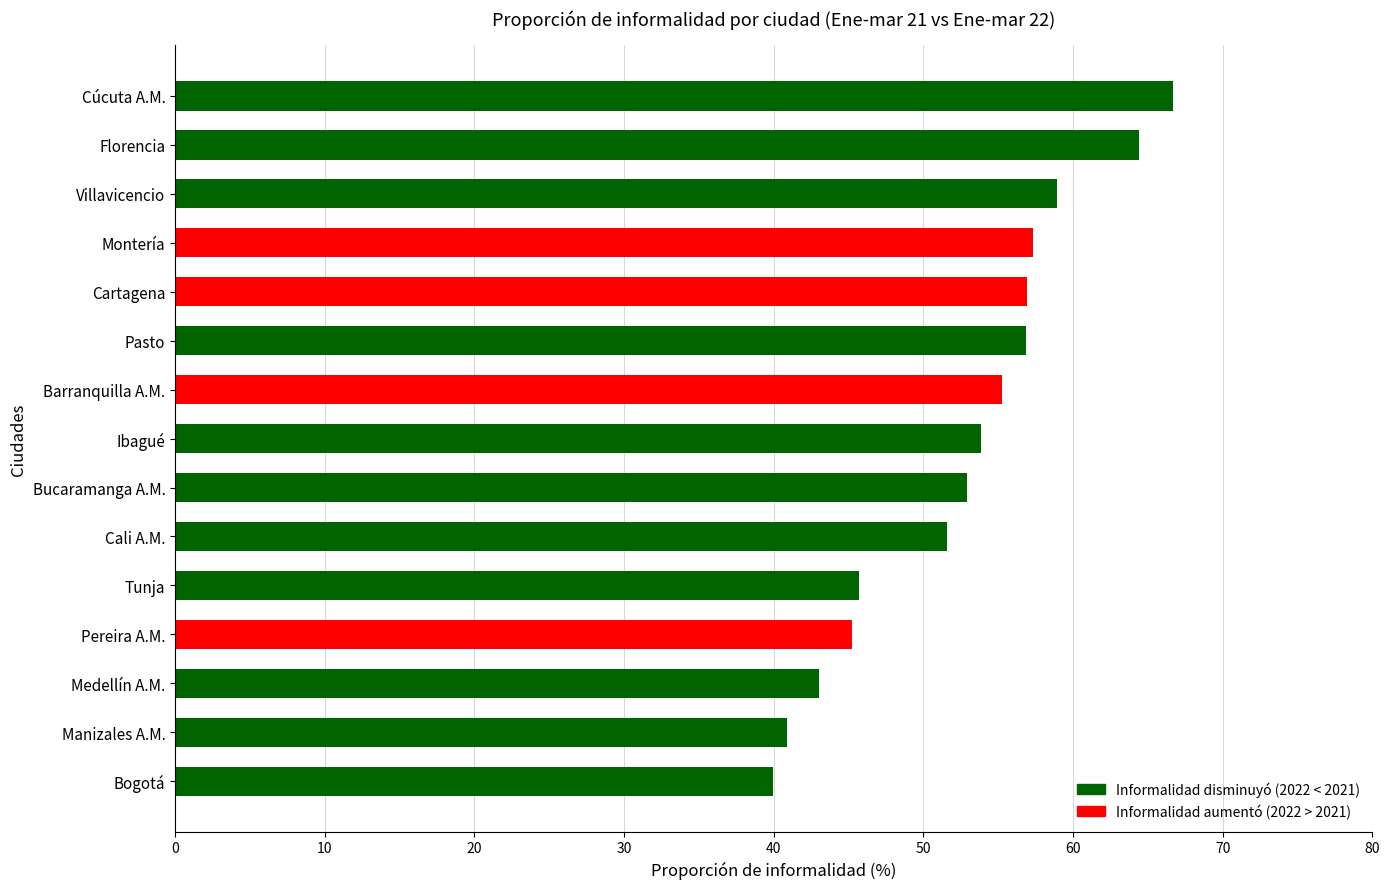

Does the chart contain any negative values?

No